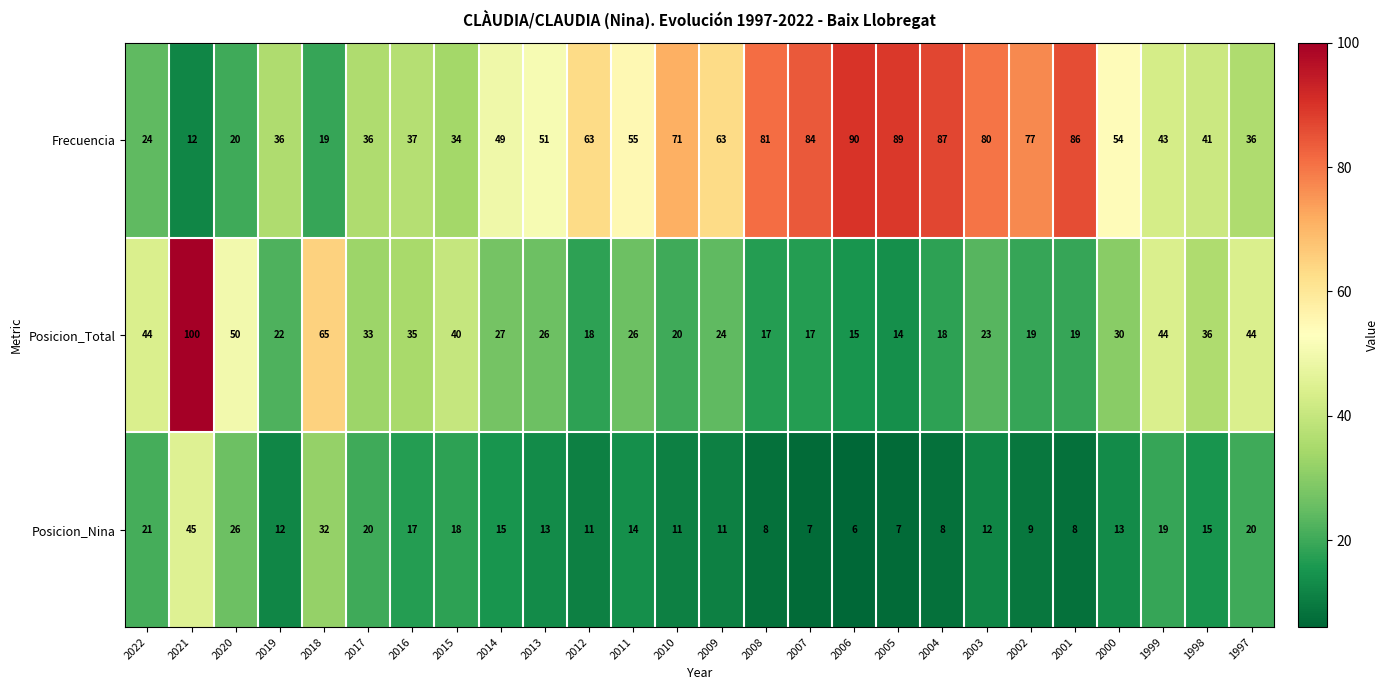

List the series in order of their peak value, highest first.

Posicion_Total, Frecuencia, Posicion_Nina